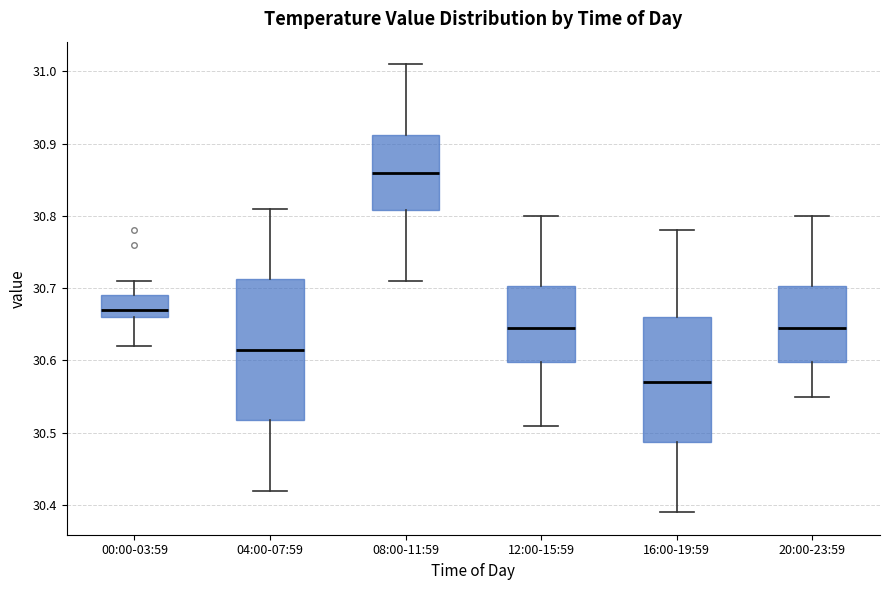

Which box has the lowest median line?

16:00-19:59